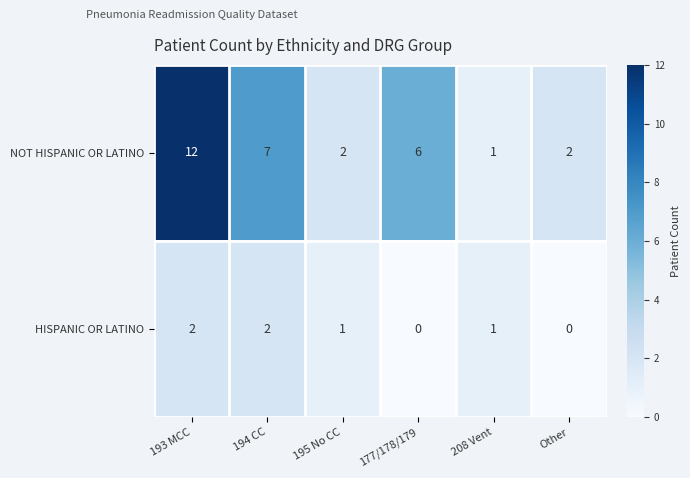

Between 177/178/179 and 208 Vent, which series saw the biggest shift?

NOT HISPANIC OR LATINO